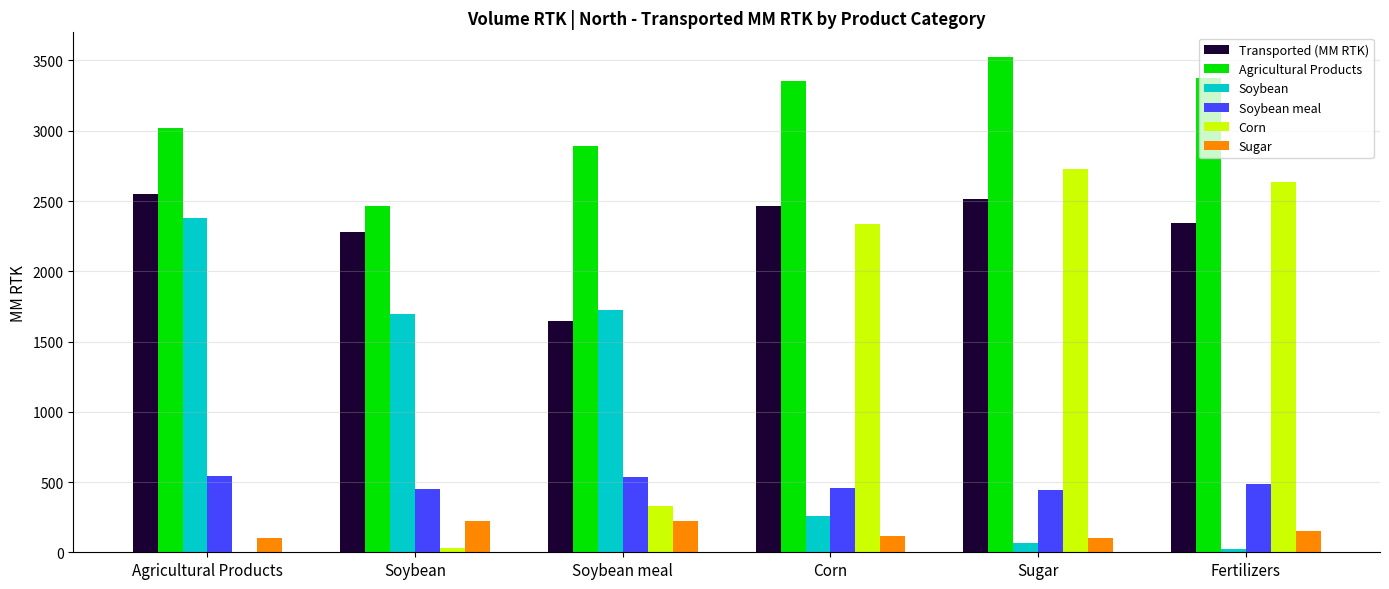

At which label does Agricultural Products reach its peak?

Sugar